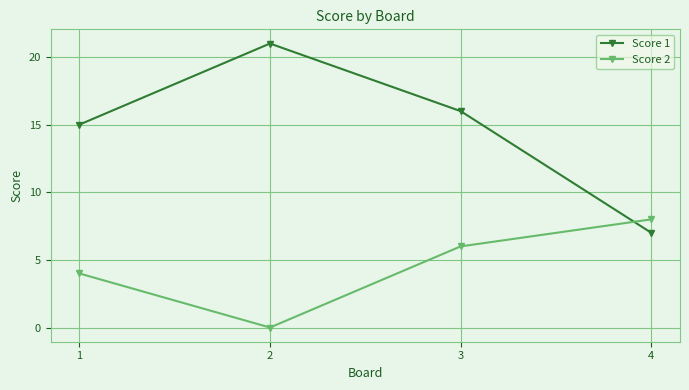

Reading left to right, list all the values displayed in this chart.

Score 1: 15	21	16	7
Score 2: 4	0	6	8